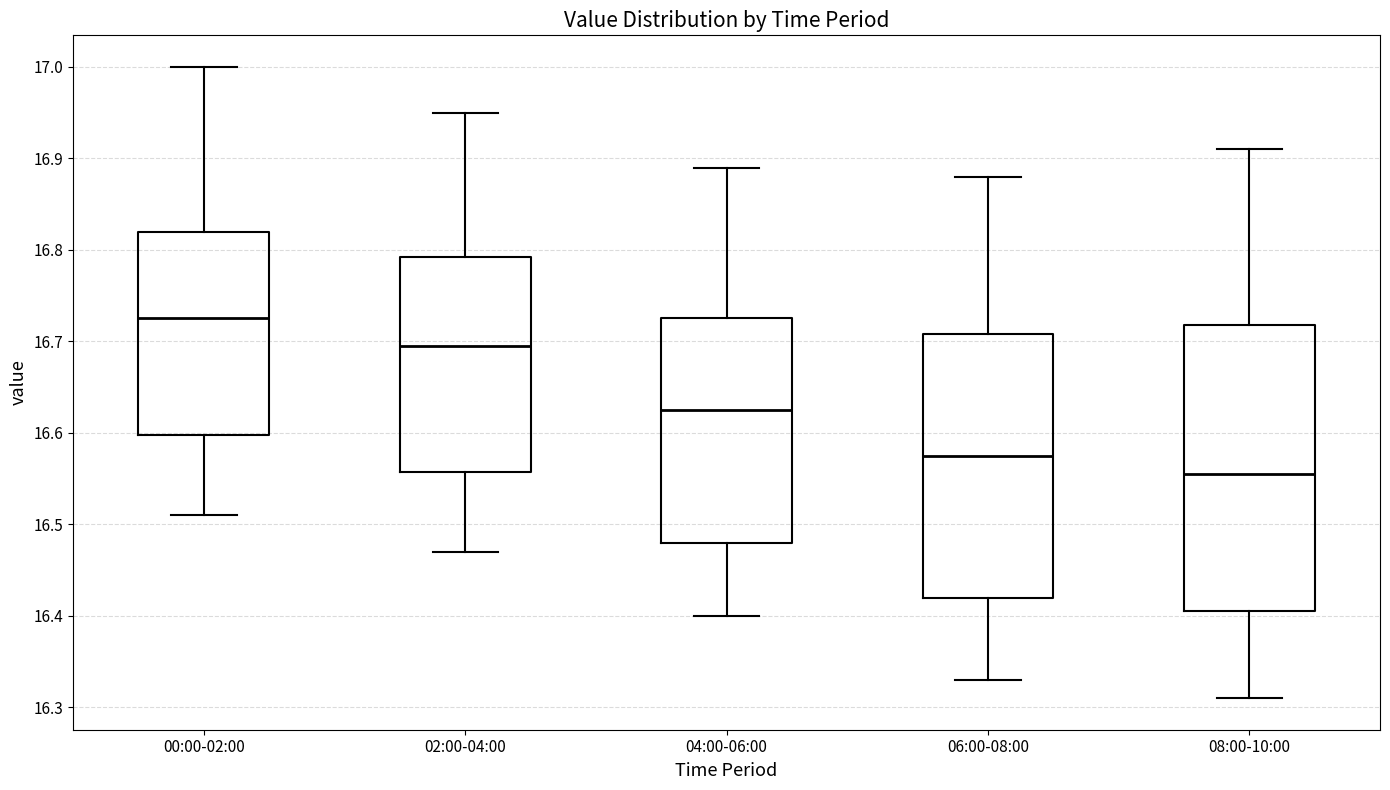

Which box's median line is the lowest?

08:00-10:00